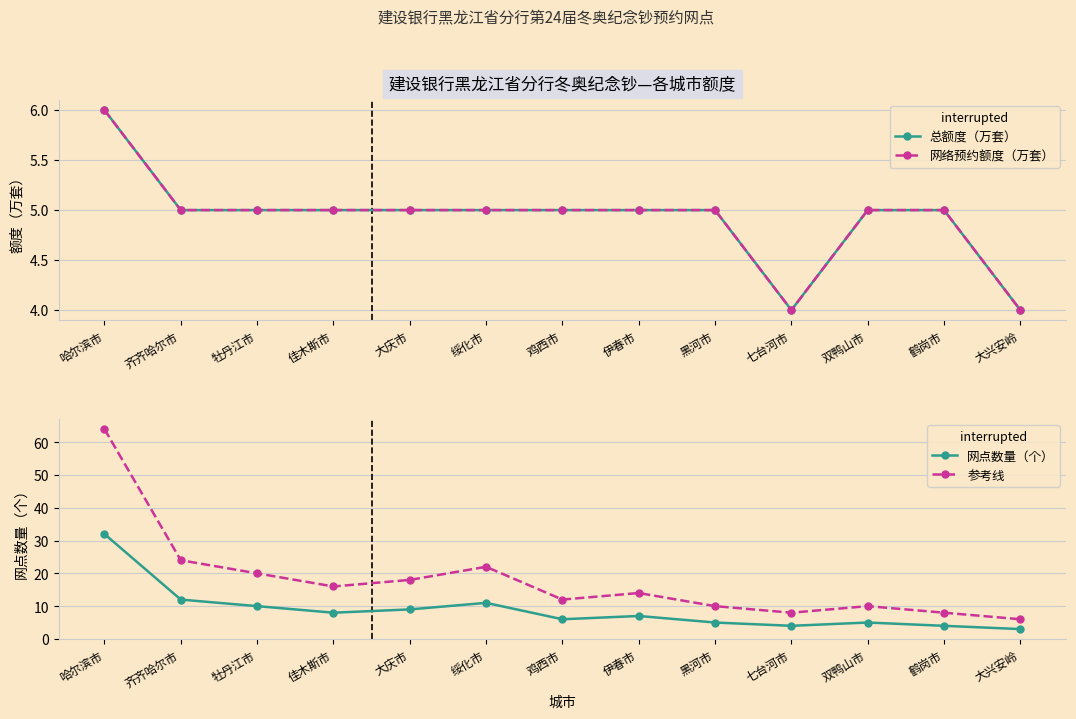

Does the chart have visible grid lines?

Yes